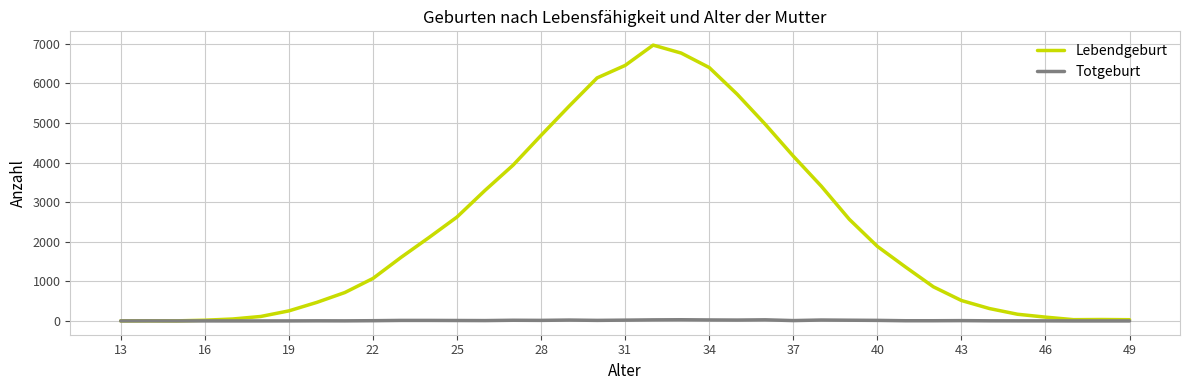

How many categories are shown in the chart?

37